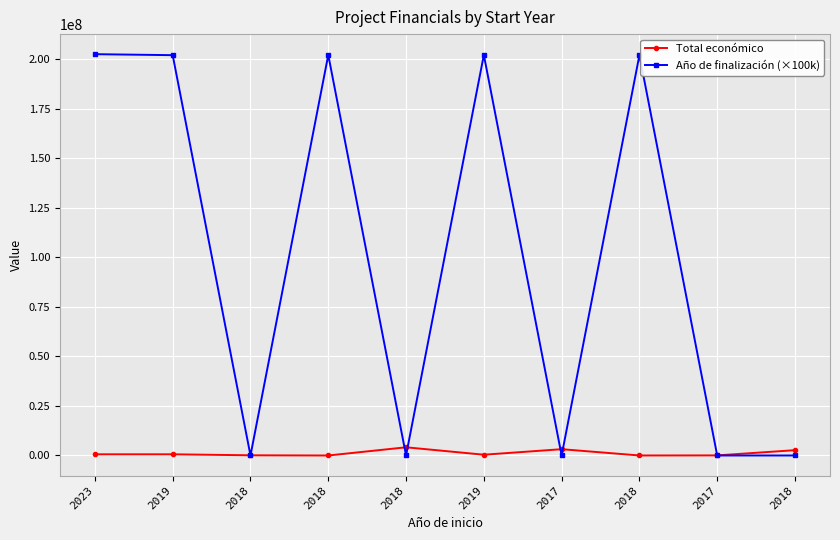

Is this an area chart (filled region under the line)?

No